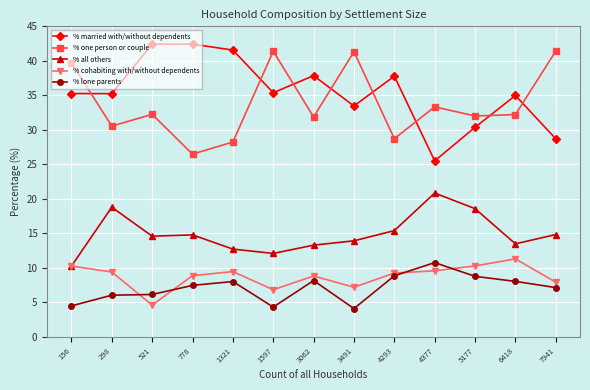

What is the sum of all % lone parents values?

92.3